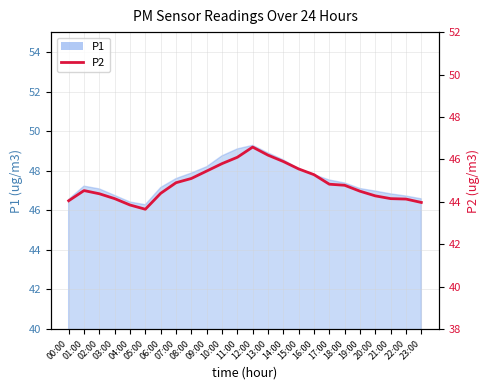

List the labels in order of value, largest first.

12:00, 13:00, 11:00, 14:00, 10:00, 15:00, 09:00, 16:00, 08:00, 07:00, 17:00, 18:00, 01:00, 19:00, 06:00, 02:00, 20:00, 03:00, 21:00, 22:00, 00:00, 23:00, 04:00, 05:00